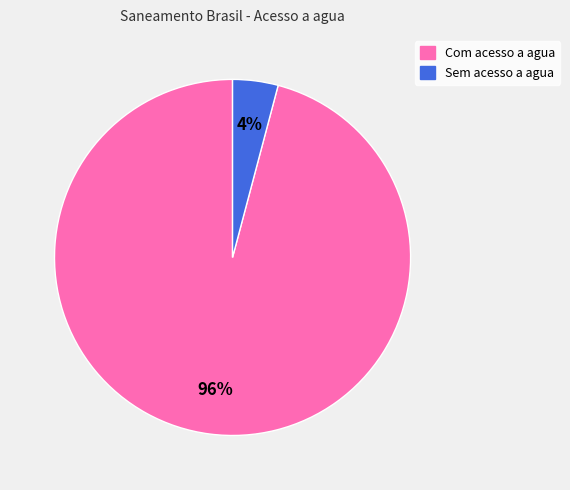

Is there a majority slice in this chart?

Yes